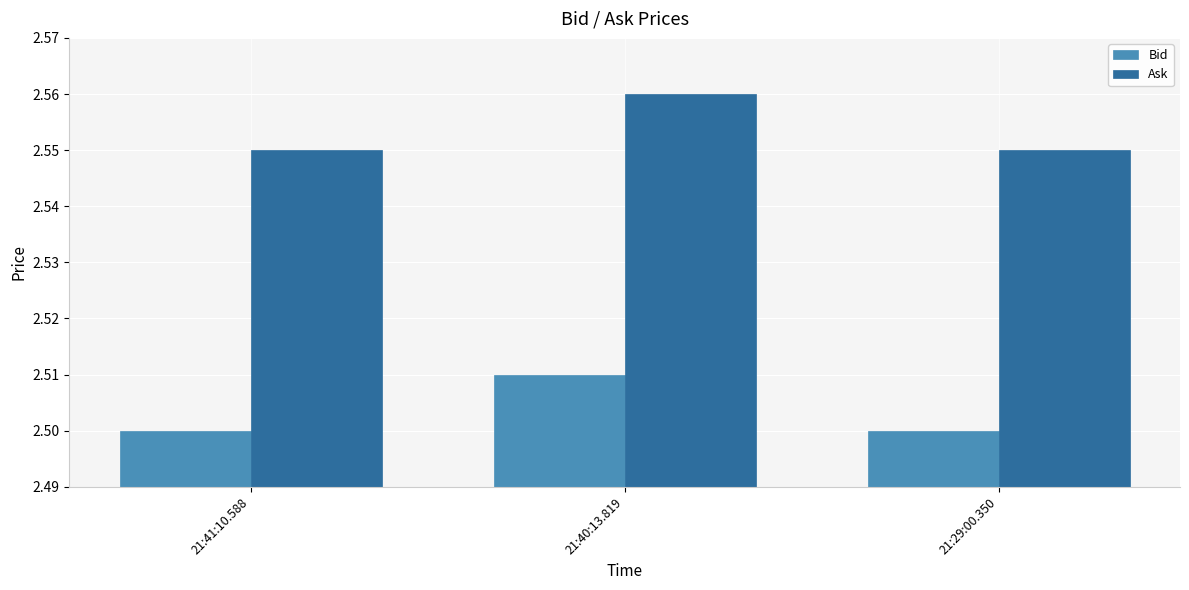

How many distinct data groups are displayed?

2